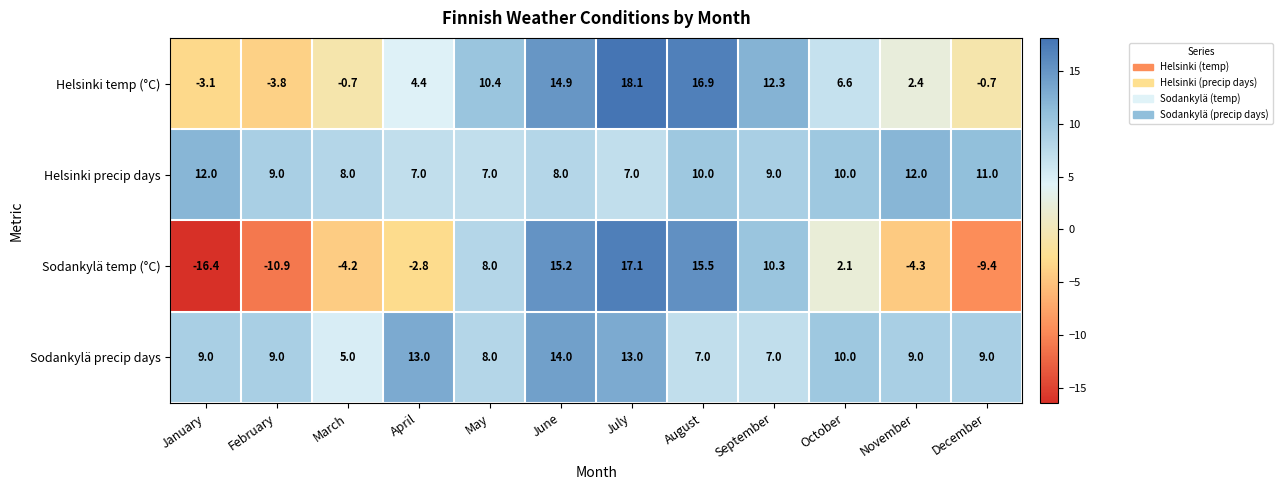

How many data points does each series have?

12